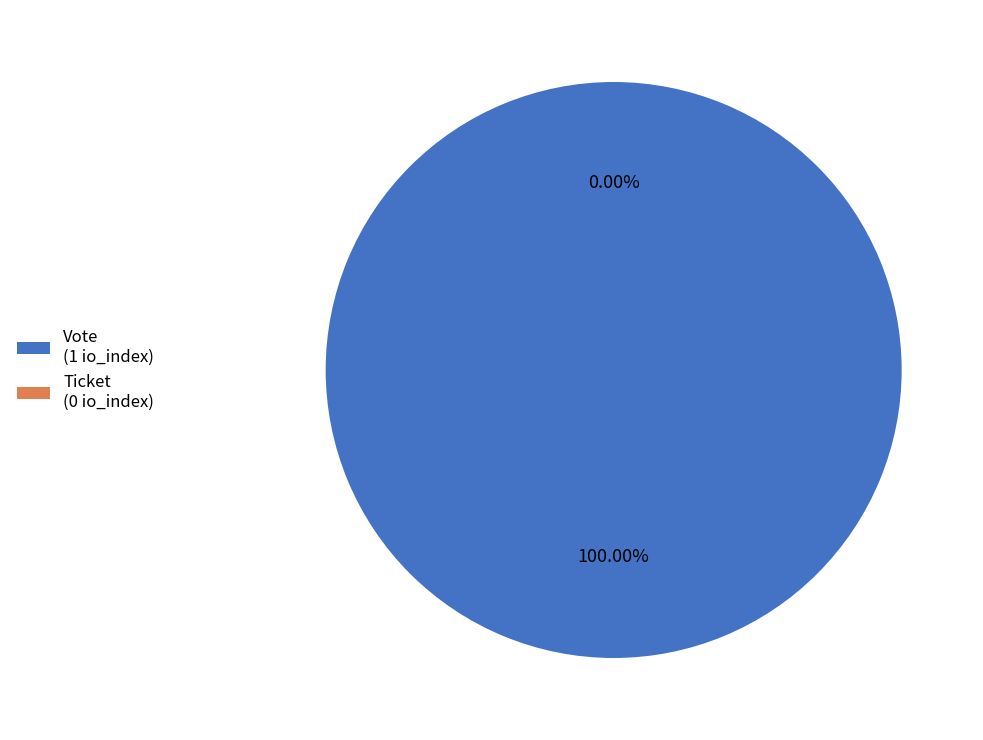

Which category accounts for the majority?

Vote